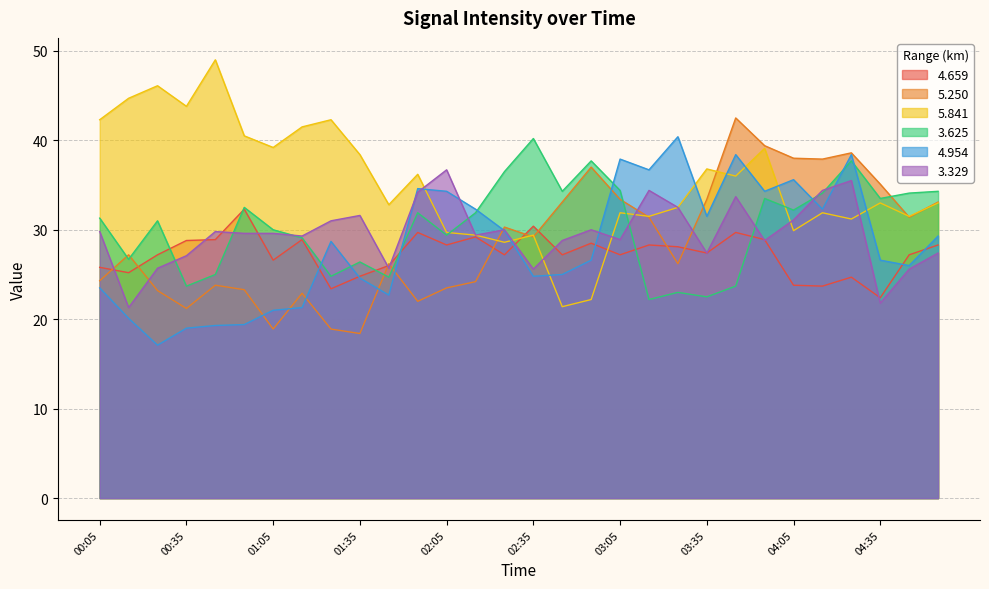

What is the lowest value of the 5.250 series?

18.4